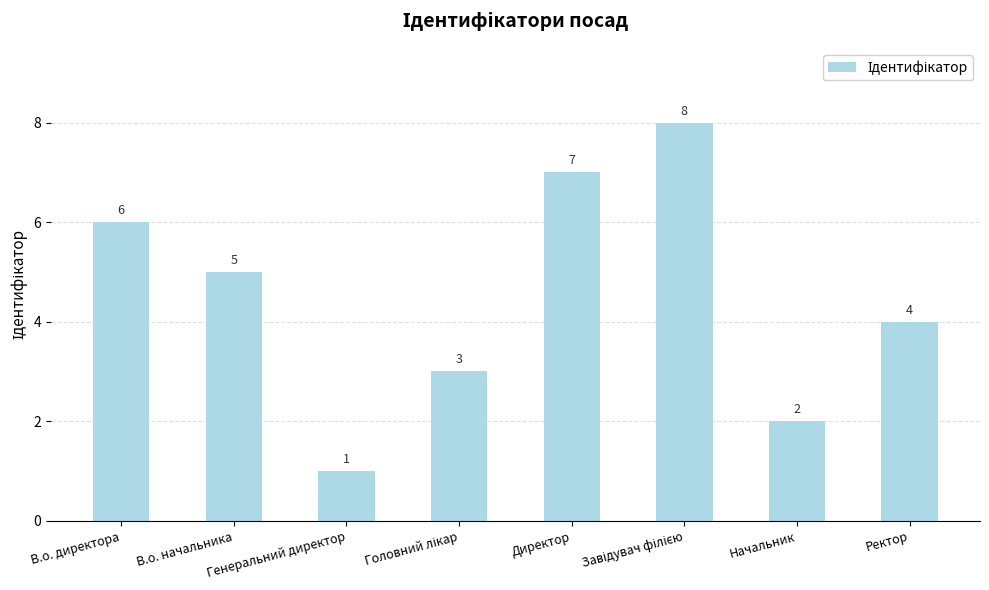

What is the difference between the second highest and second lowest values?

5